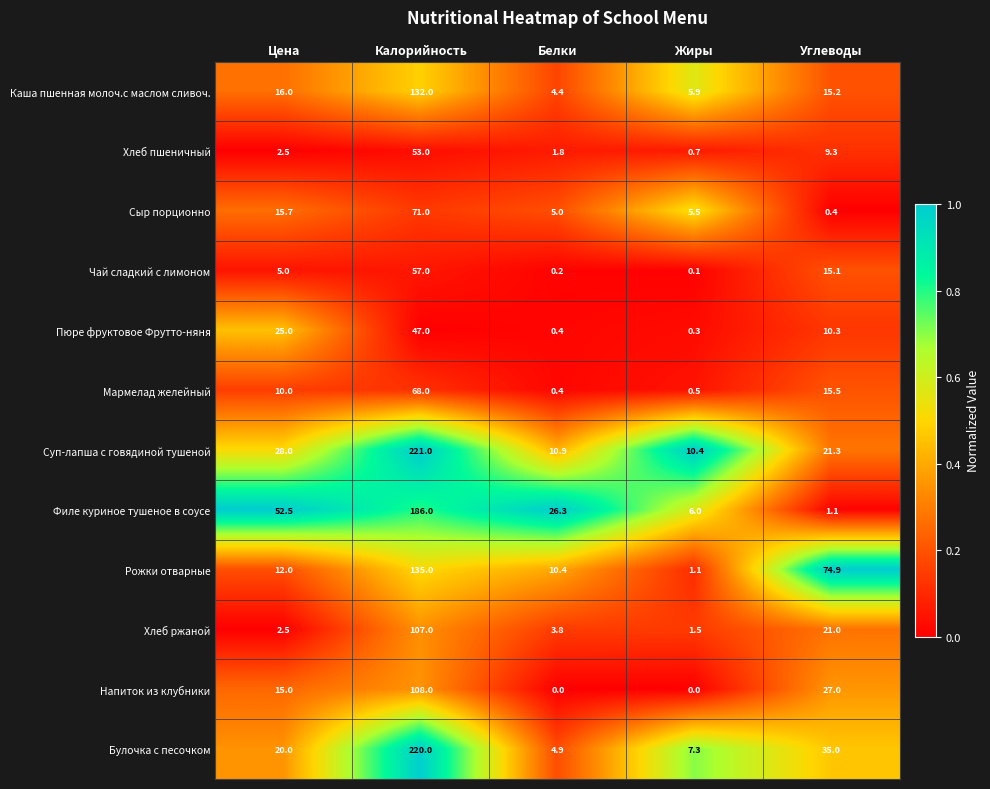

At which category is the sum across all series the highest?

Калорийность